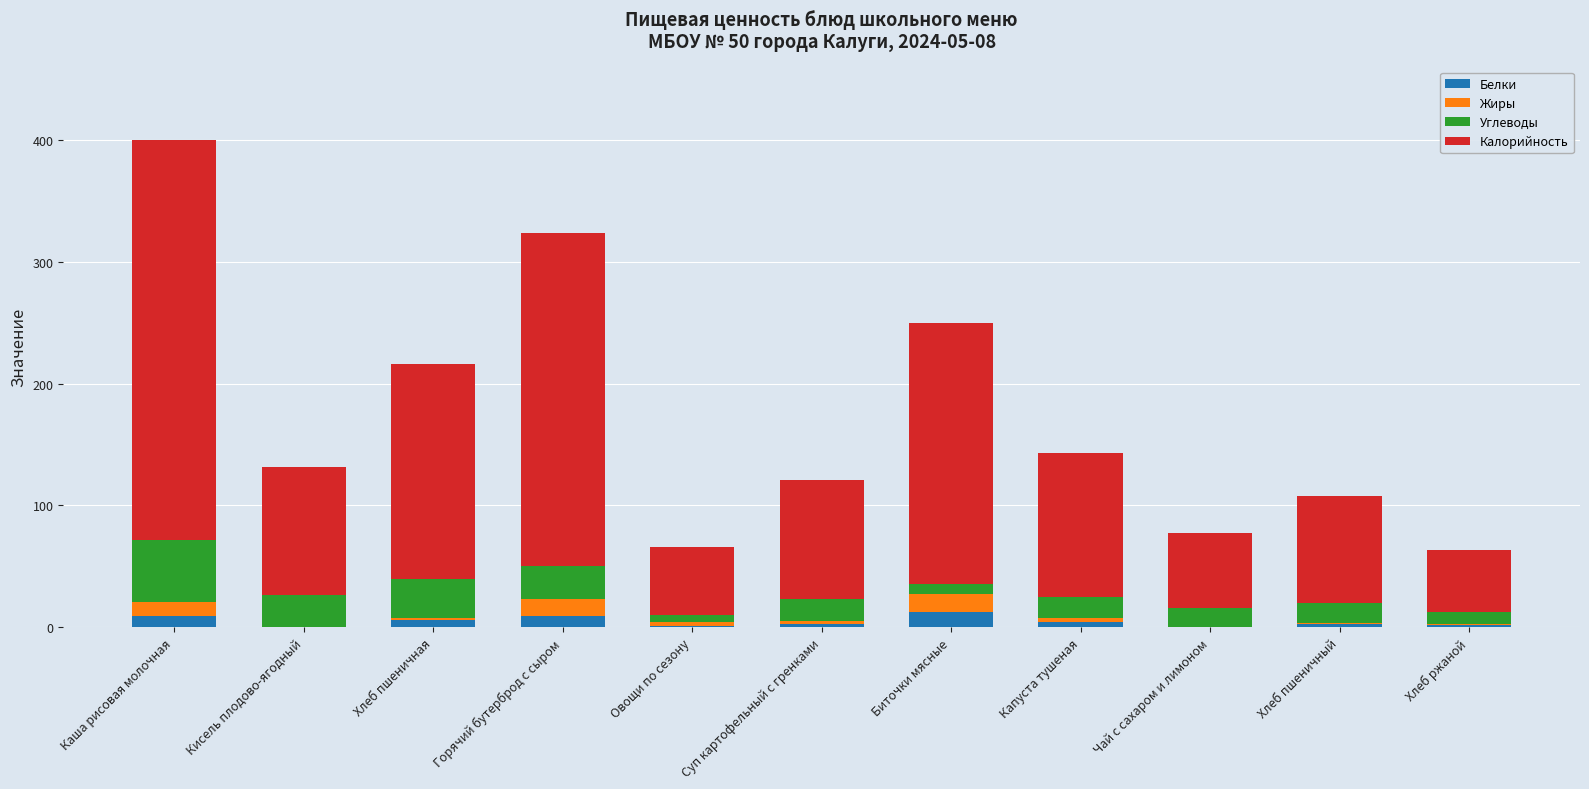

What is the highest value of the Белки series?

12.9